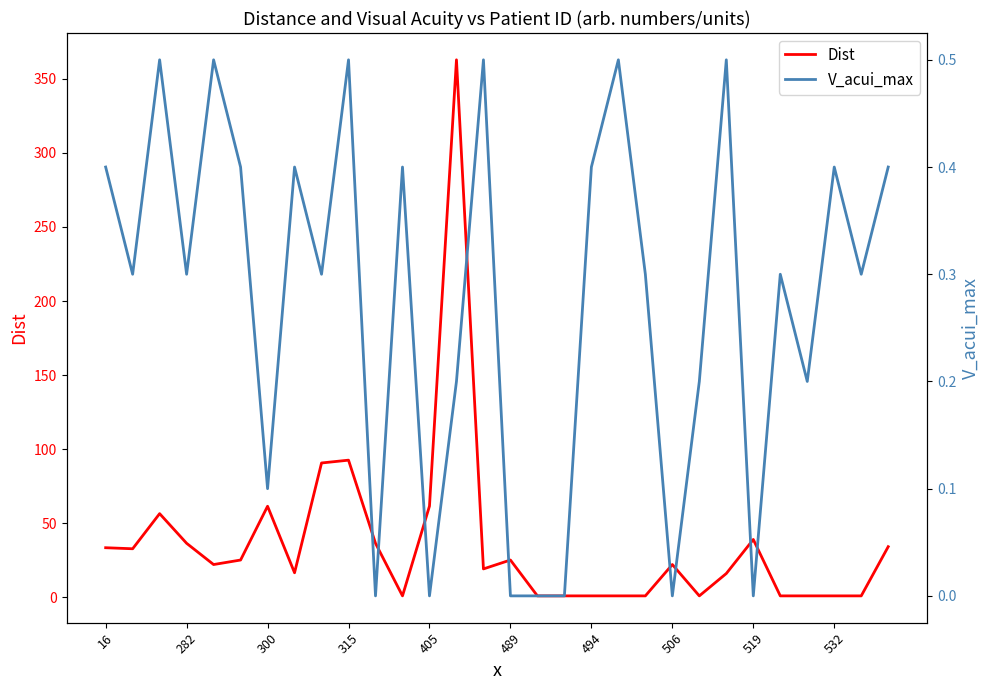

How many lines are shown in the chart?

2